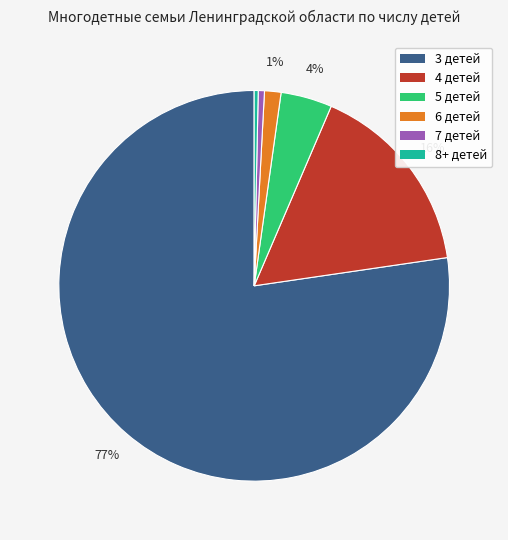

How many segments does this pie chart have?

6